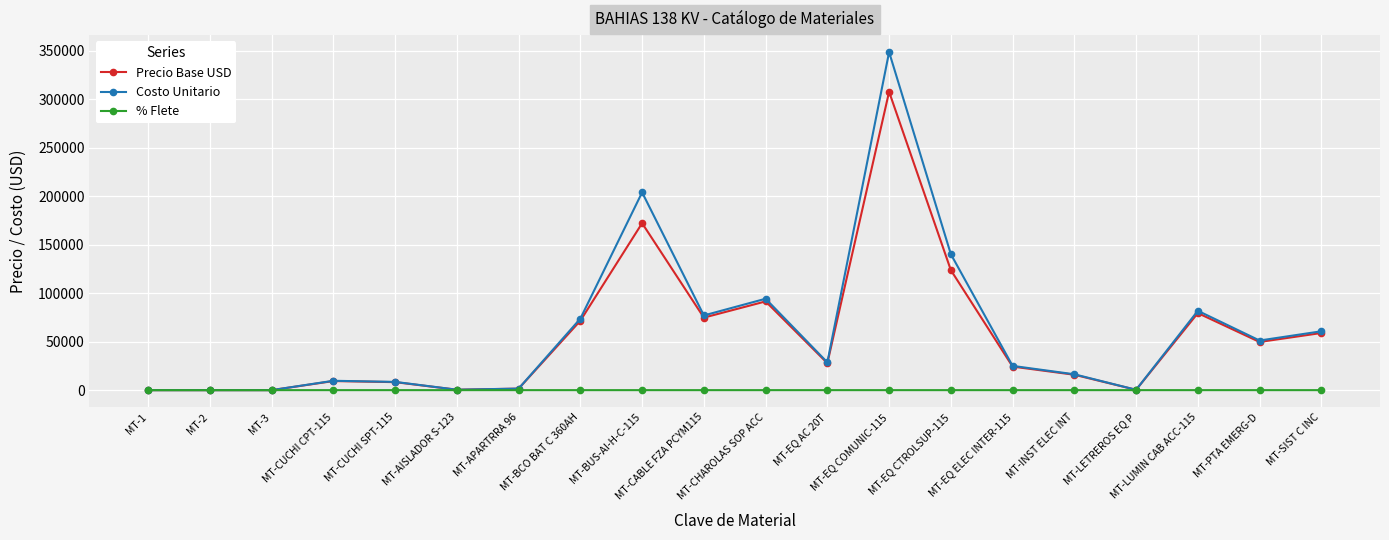

What is the difference between the highest and lowest values at MT-LETREROS EQ P?

350.0